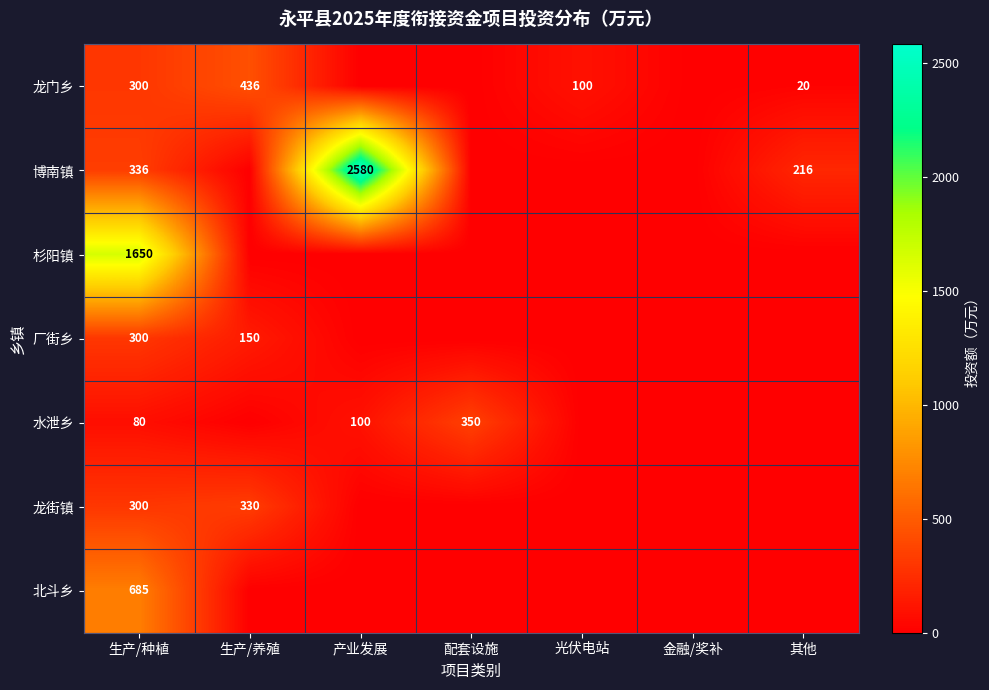

The 博南镇 series shows 132 at 其他. True or false?

False